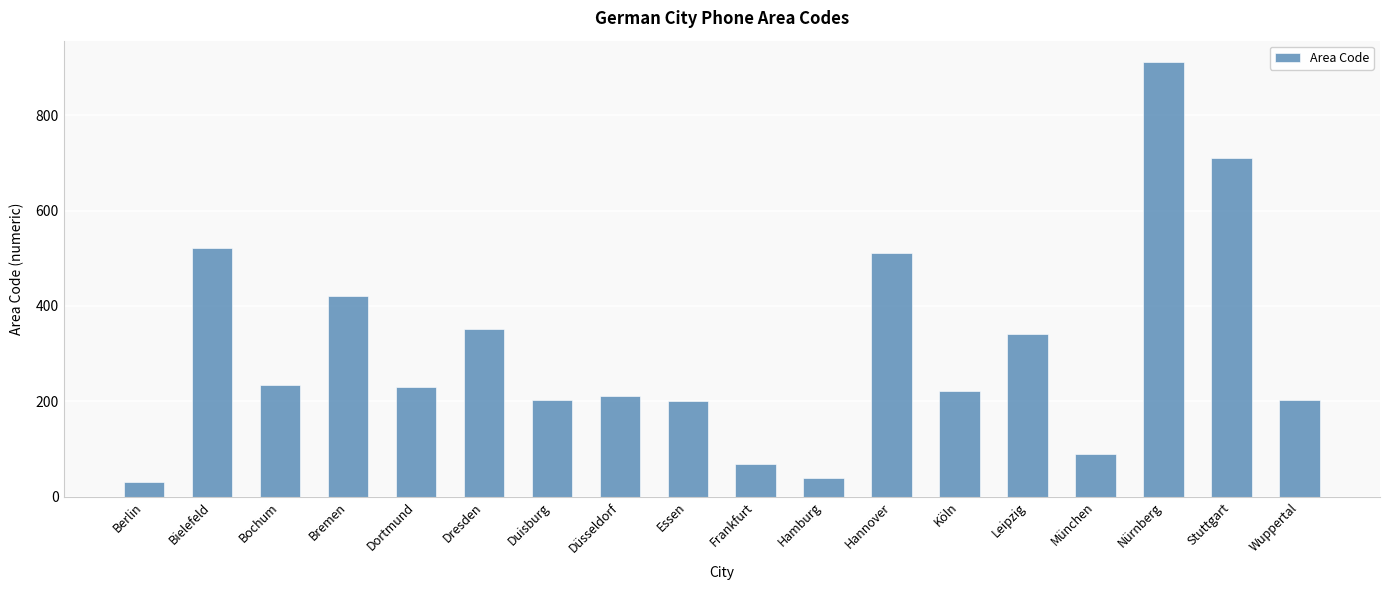

The chart shows a value of 201 at Essen. True or false?

True